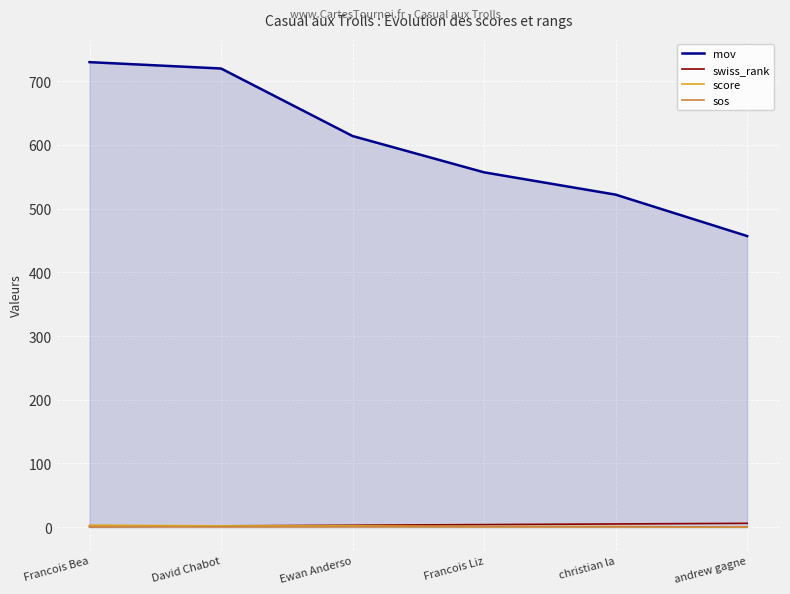

List the labels in order of score value, smallest first.

andrew gagne, Francois Liz, christian la, David Chabot, Ewan Anderso, Francois Bea